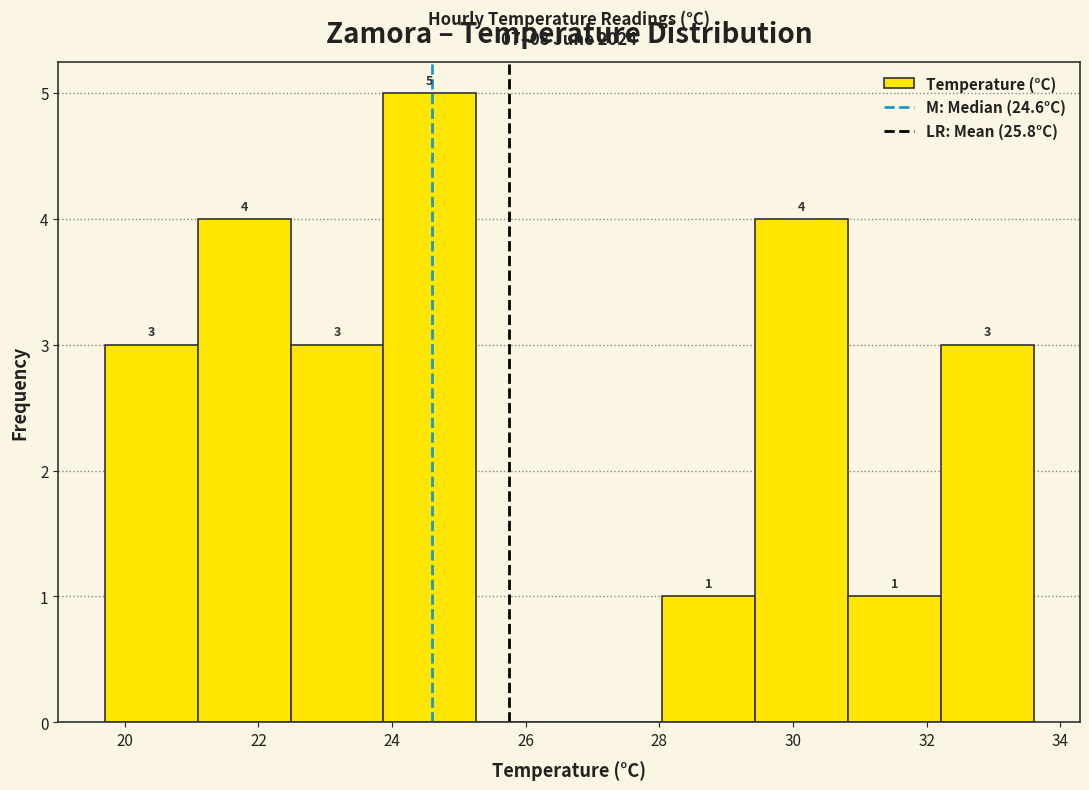

Over which range of the x-axis is the bar tallest?

23.8 to 25.2